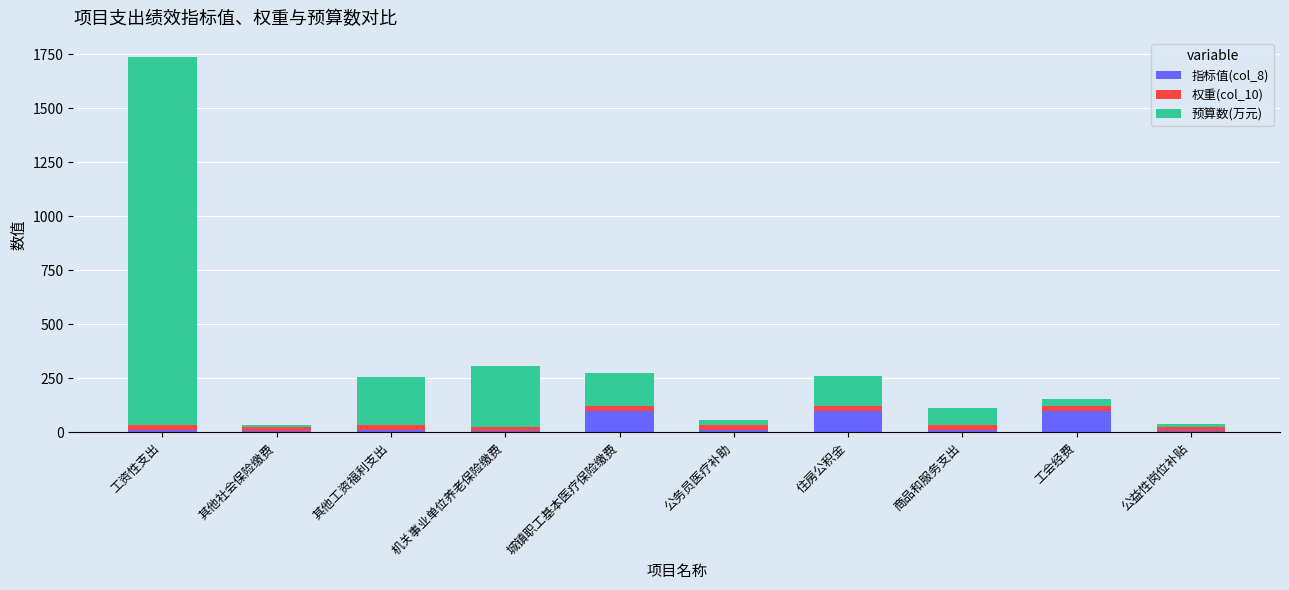

At which category is the sum across all series the highest?

工资性支出